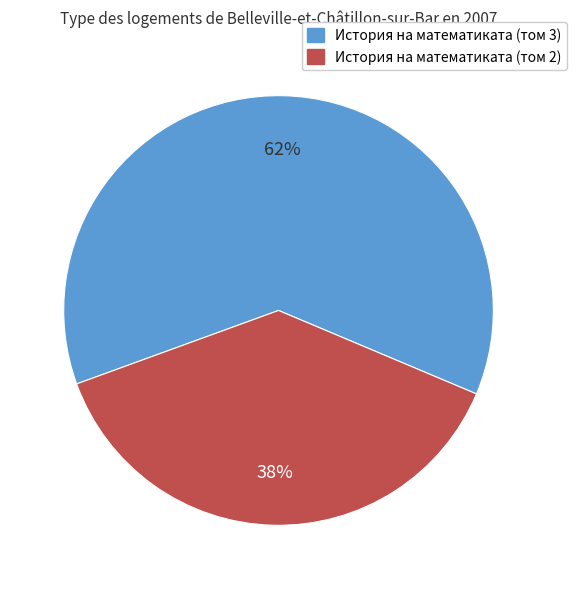

How many segments does this pie chart have?

2